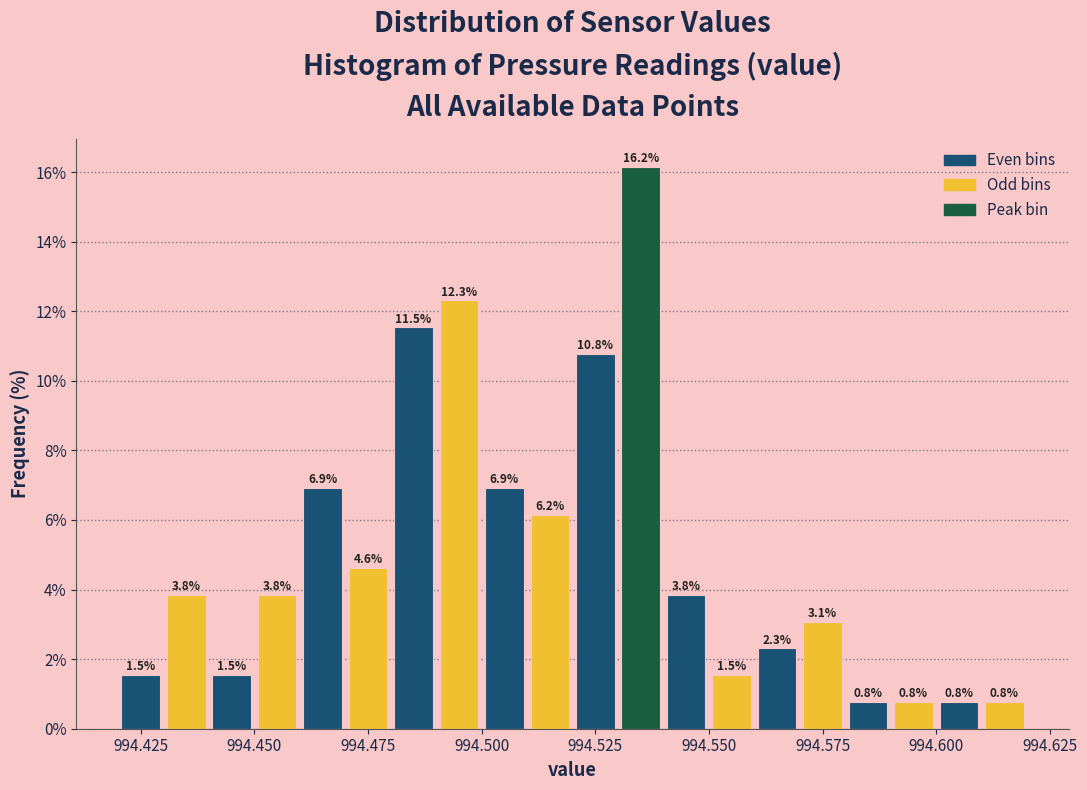

Read against the x-axis, roughly where is the centre of the tallest bar?

994.535